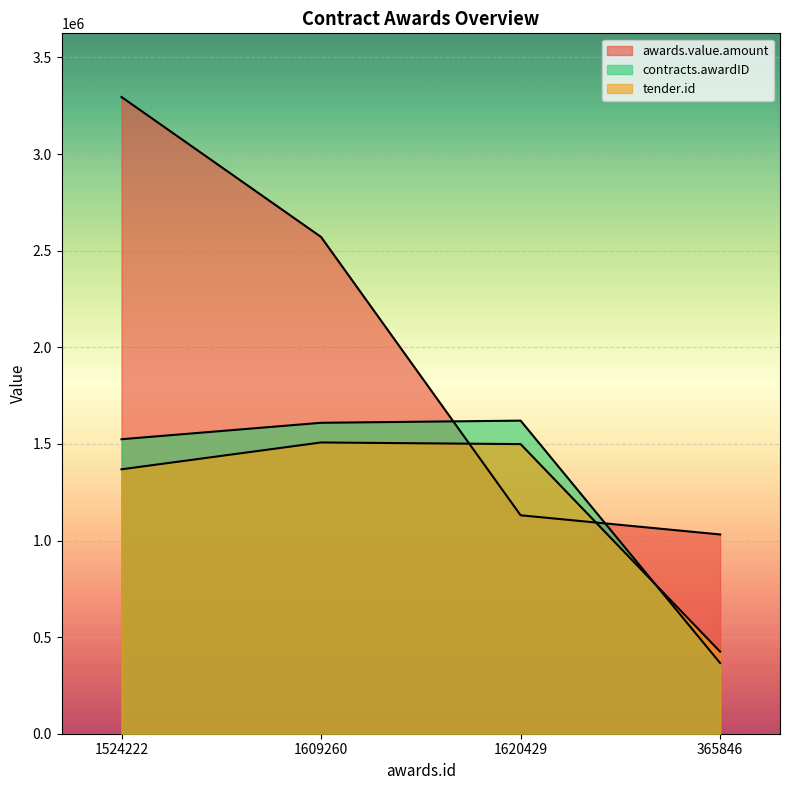

How many lines are shown in the chart?

3